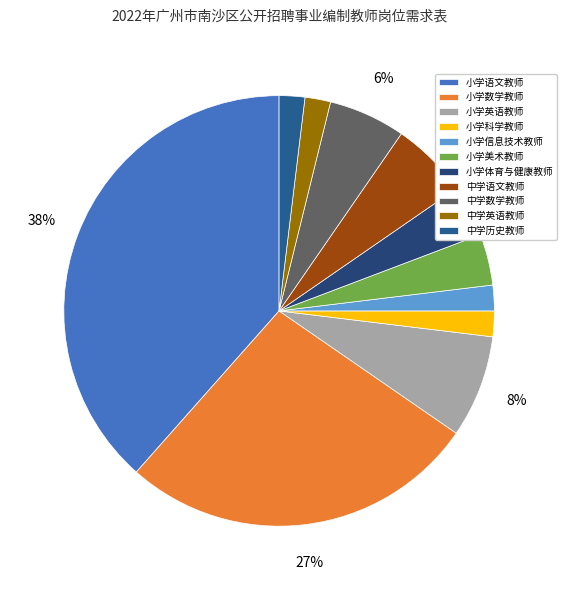

Is it true that 中学语文教师 is 15% of the pie?

False